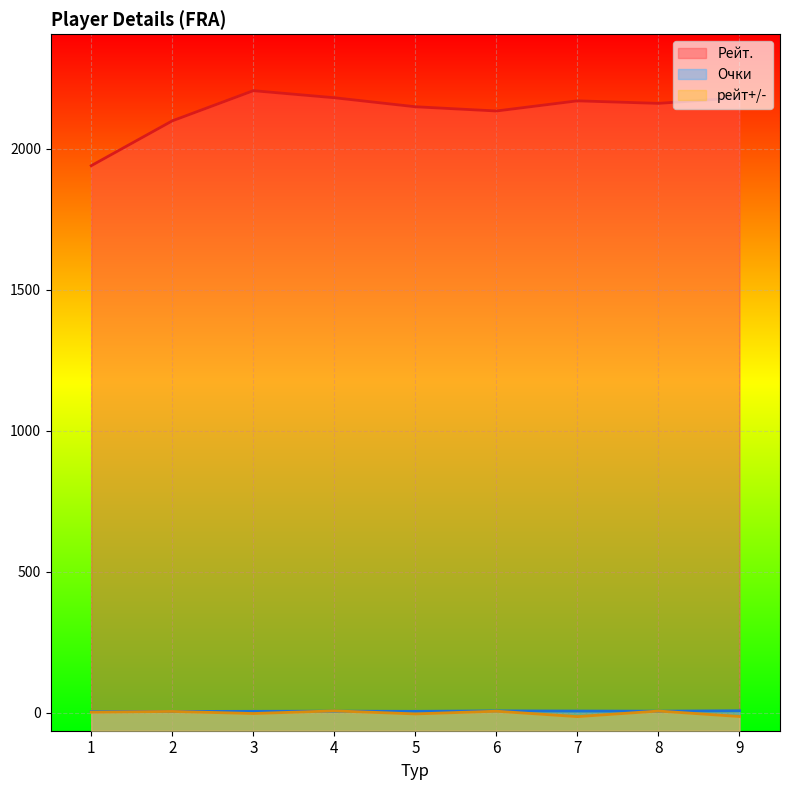

How many series are shown in this chart?

3